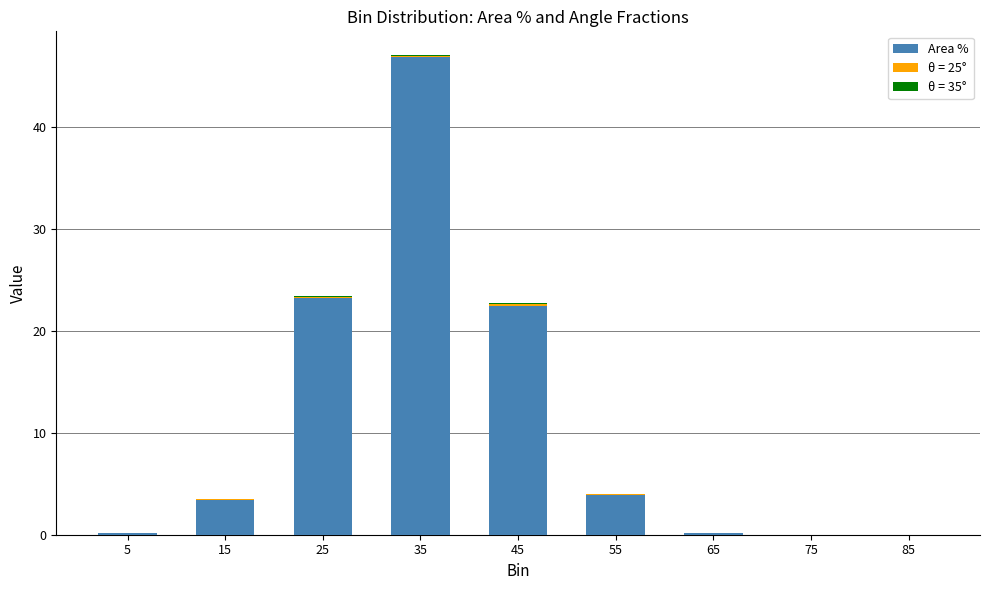

What is the sum of all Area % values?

100.0